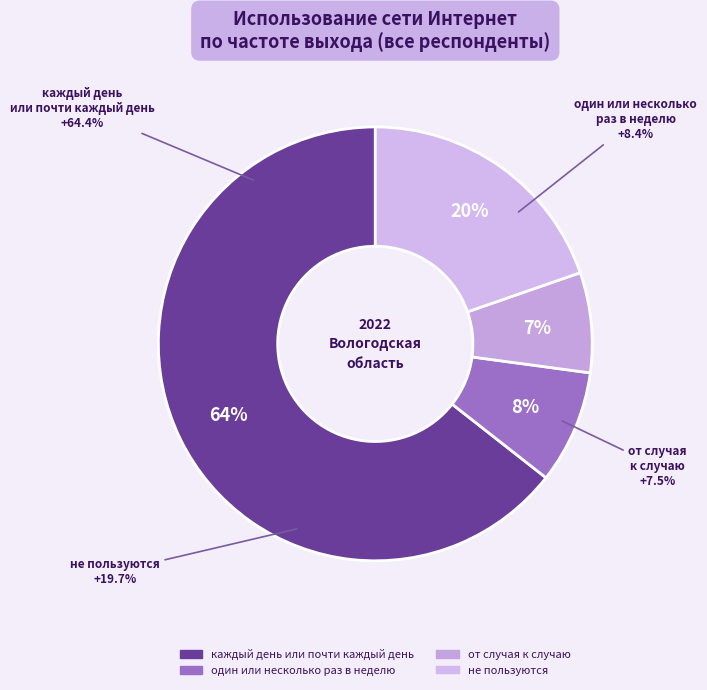

Is it true that не пользуются is 7% of the pie?

False